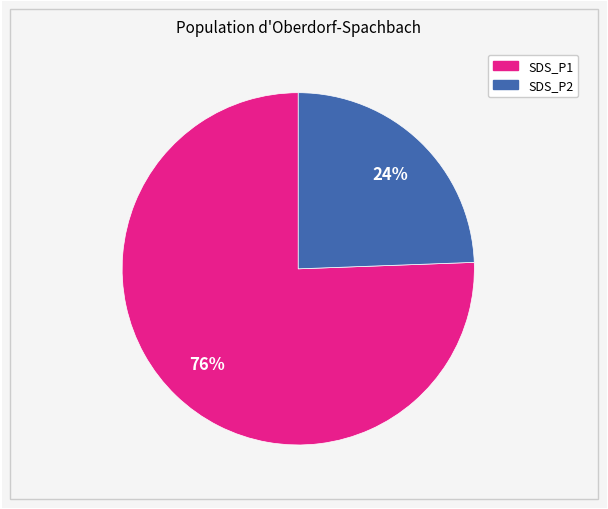

Do SDS_P2 and SDS_P1 together represent more than half of the pie?

Yes